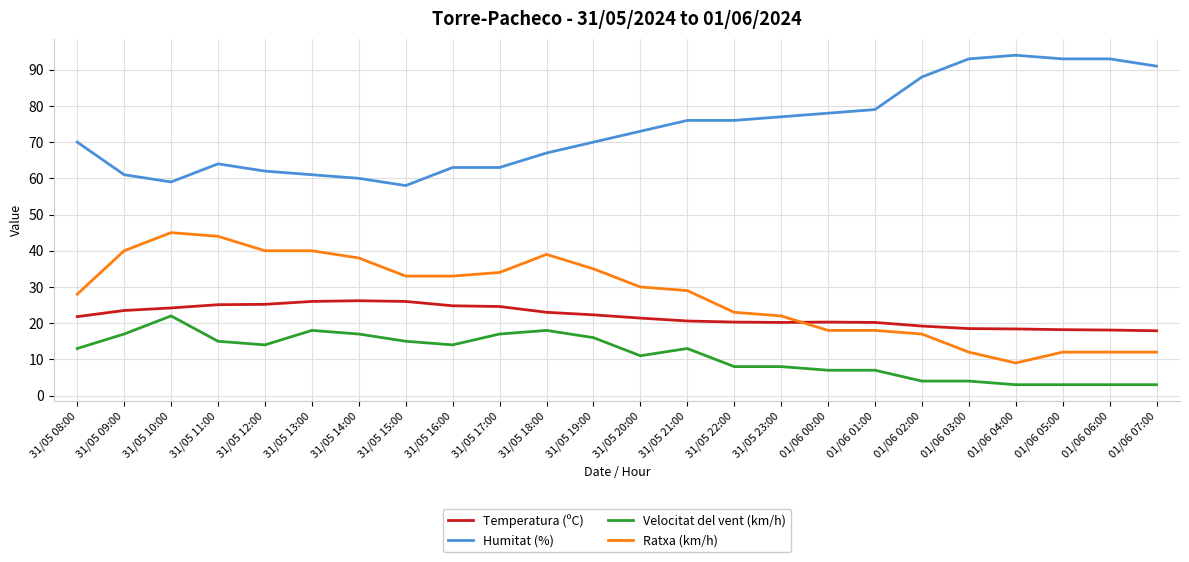

True or false: Velocitat del vent (km/h) and Ratxa (km/h) cross at least once.

False